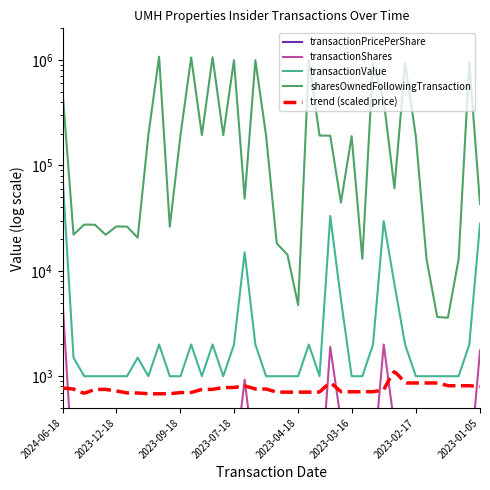

Rank the series at 2023-03-16 from highest to lowest value.

sharesOwnedFollowingTransaction, transactionValue, transactionShares, transactionPricePerShare